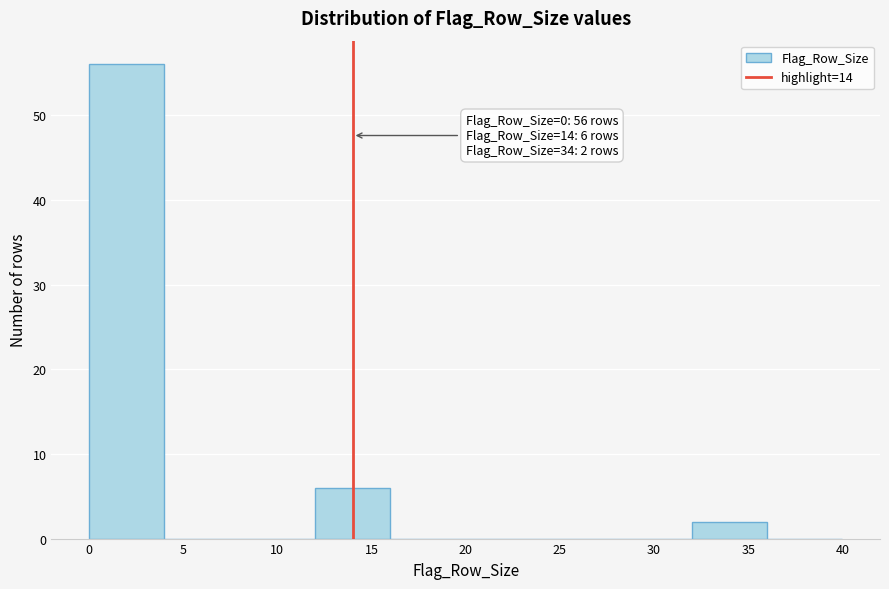

Over which range of the x-axis is the bar tallest?

0 to 4